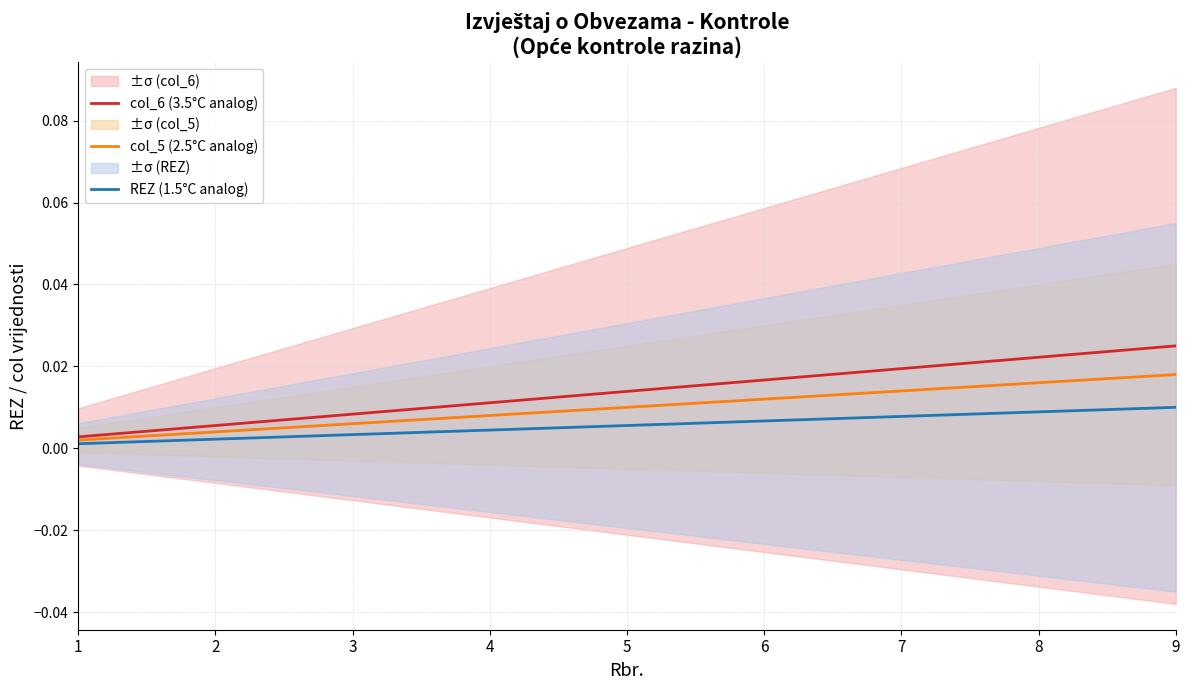

Reading left to right, extract all data points from this chart.

col_6 (3.5°C analog): 0.0	0.0	0.0	0.0	0.0	0.0	0.0	0.0	0.0
col_5 (2.5°C analog): 0.0	0.0	0.0	0.0	0.0	0.0	0.0	0.0	0.0
REZ (1.5°C analog): 0.0	0.0	0.0	0.0	0.0	0.0	0.0	0.0	0.0